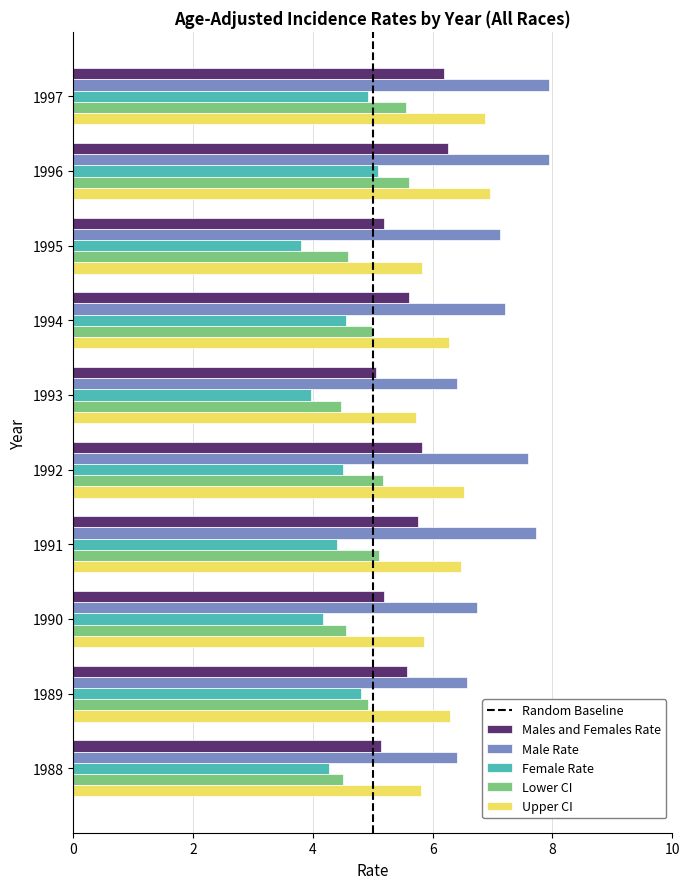

What is the highest value of the Males and Females Rate series?

6.3